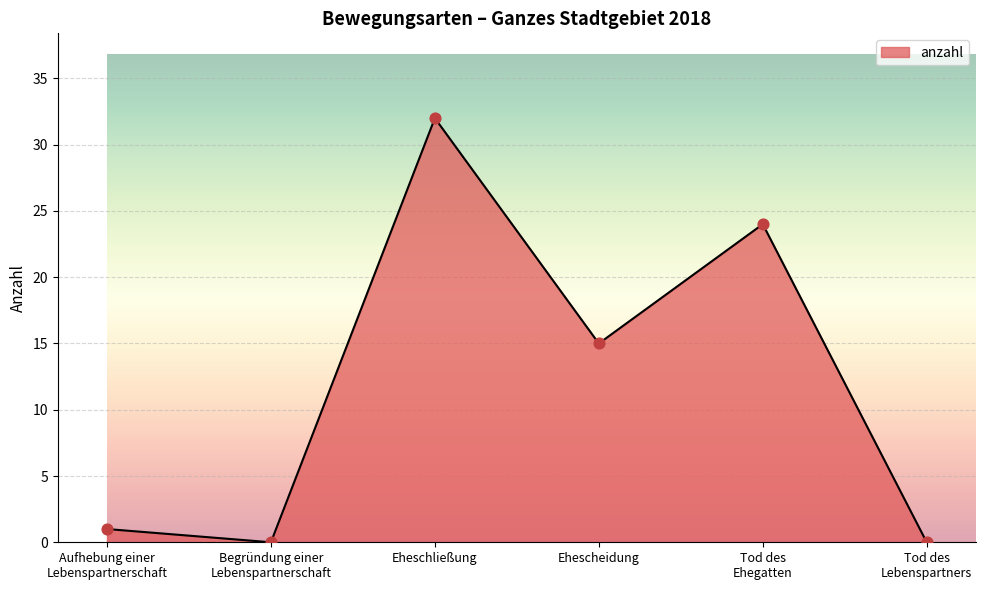

What is the change in value from Eheschließung to Ehescheidung?

-17